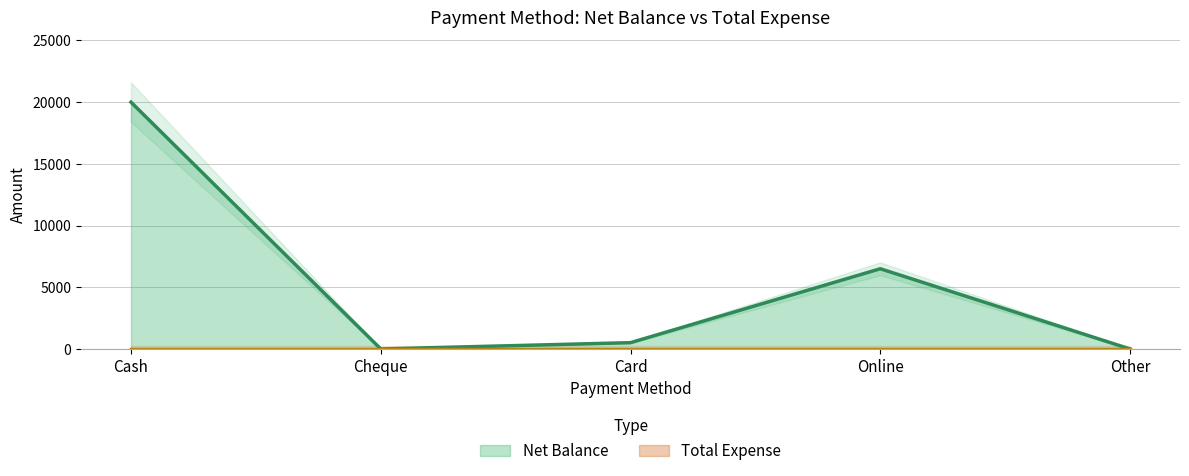

Approximately how many times larger is the value at Card compared to Online?

0.1